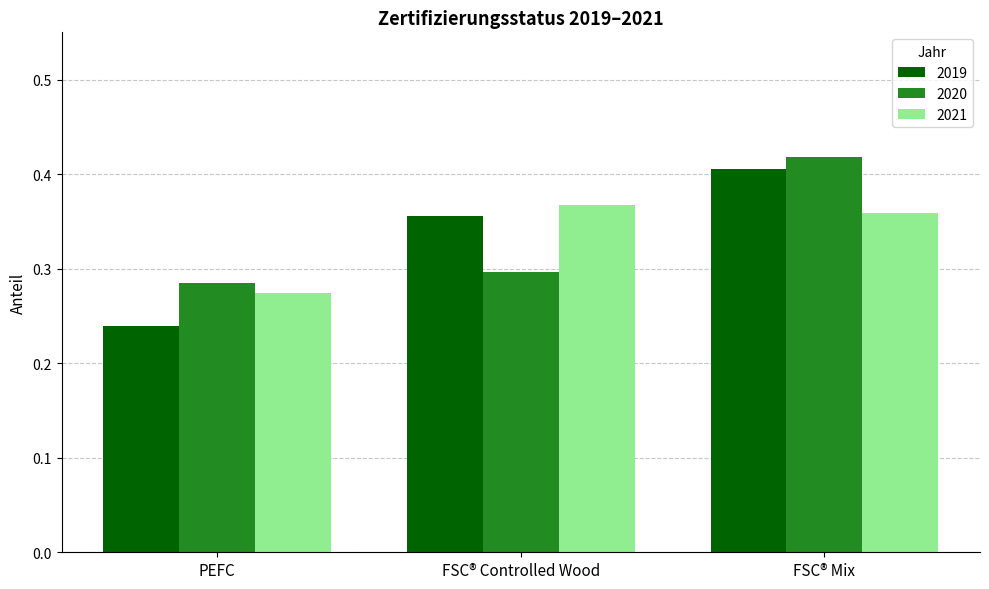

At which category is the sum across all series the highest?

FSC® Mix